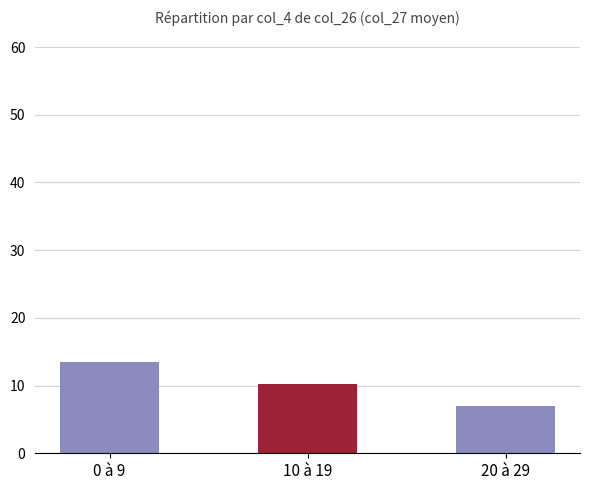

What is the difference between the maximum and minimum values?

6.5